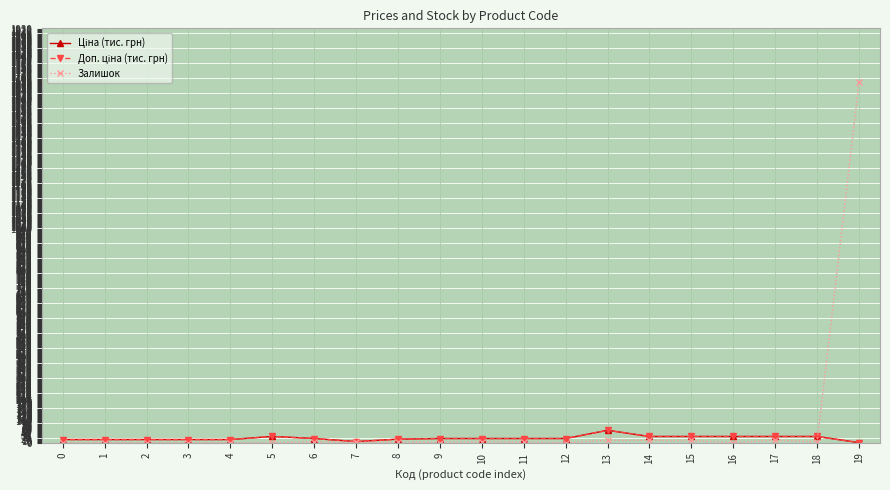

Is this an area chart (filled region under the line)?

No